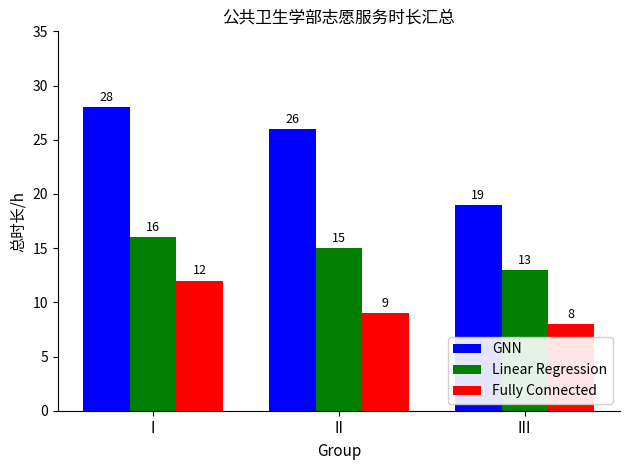

Count the number of categories in the chart.

3